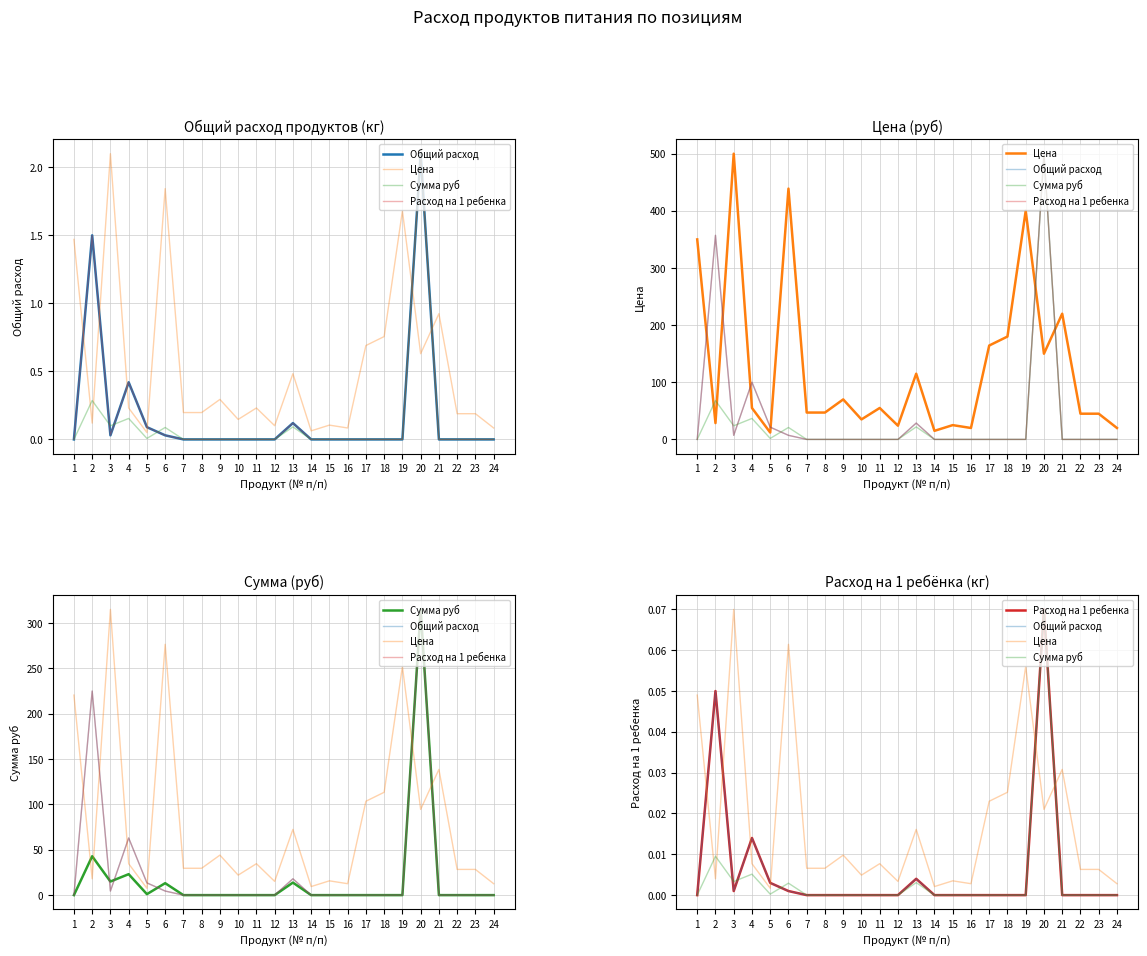

True or false: Расход на 1 ребенка has more than 0 interior local peaks.

True